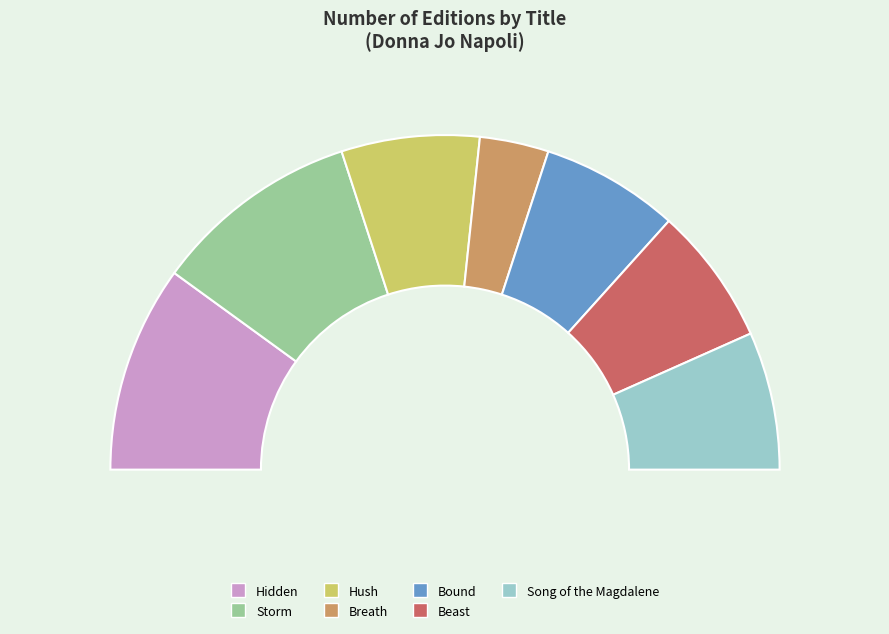

Count the number of slices in the pie.

7